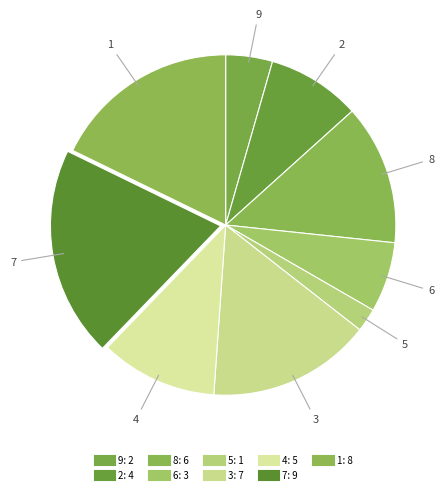

What is the change in value from 9 to 8?

+4